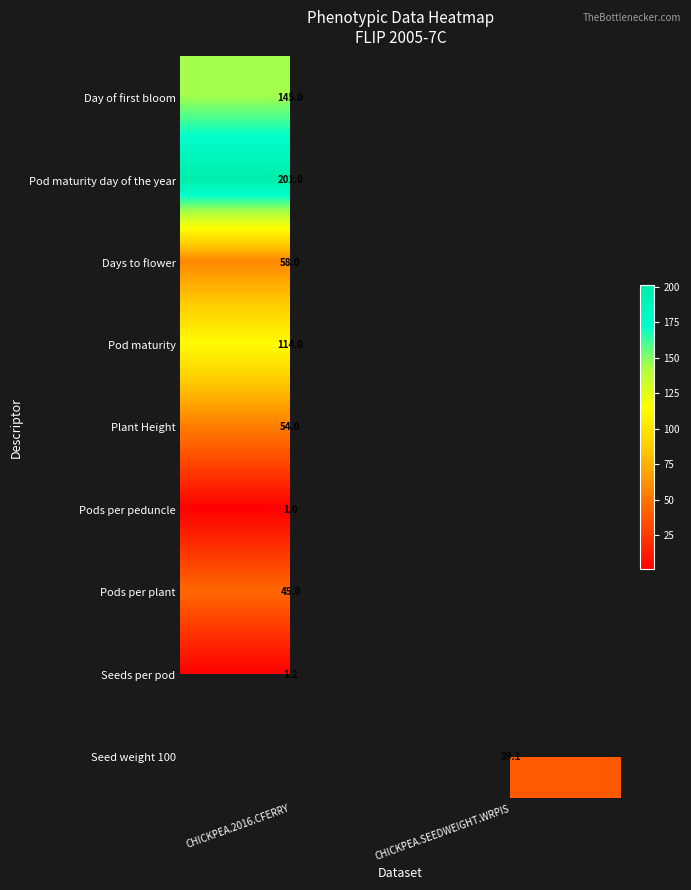

True or false: Plant Height has a value of 54.0 at CHICKPEA.2016.CFERRY.

True